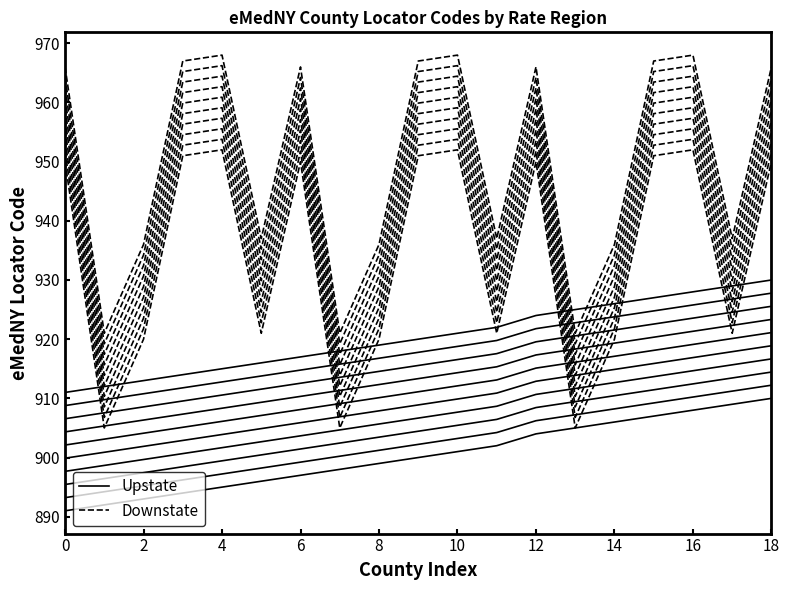

What is the sum of the Downstate values at 14 and 8?

1840